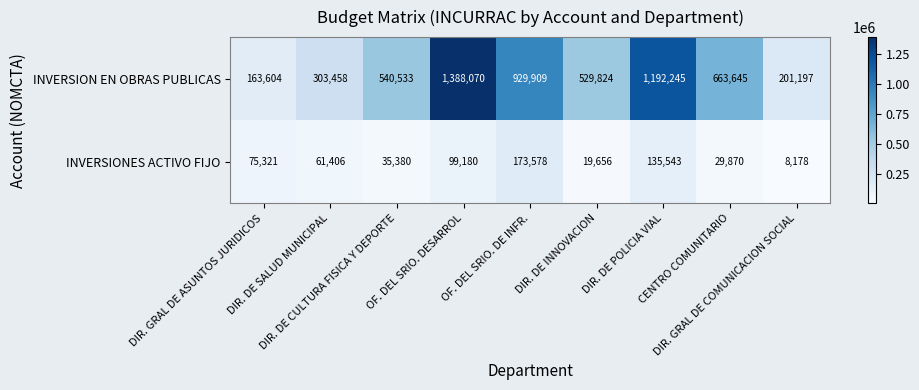

At how many categories does at least one series exceed 336325?

6